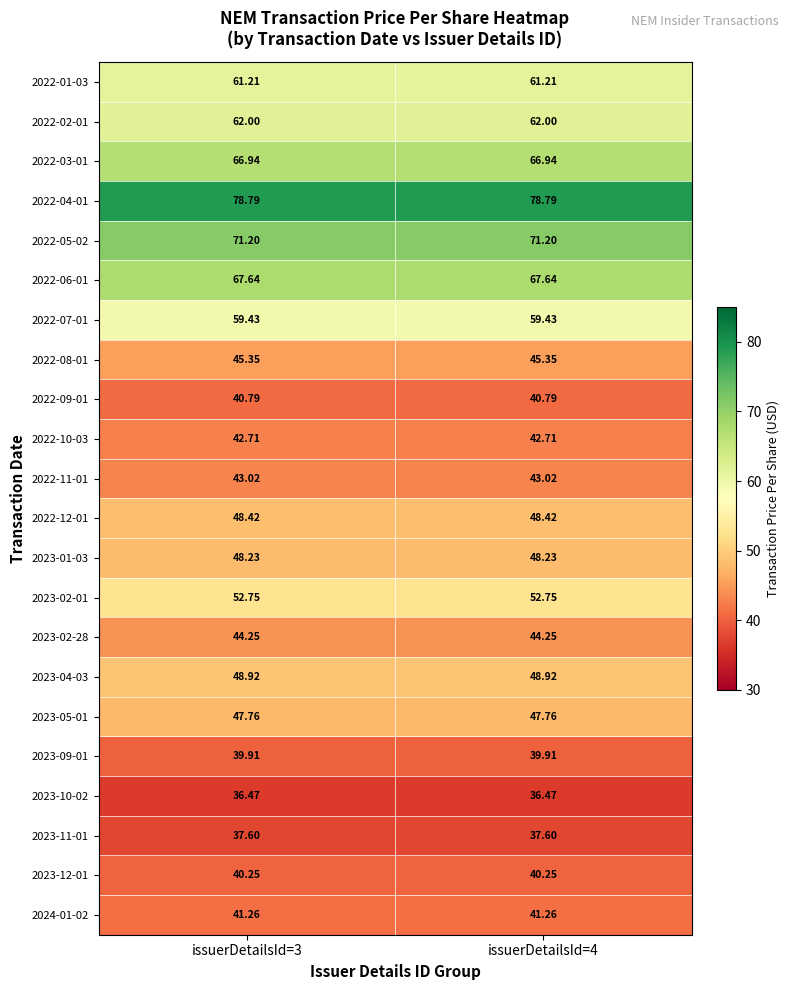

Is the value of 2022-01-03 at issuerDetailsId=4 greater than the value of 2024-01-02 at issuerDetailsId=3?

Yes